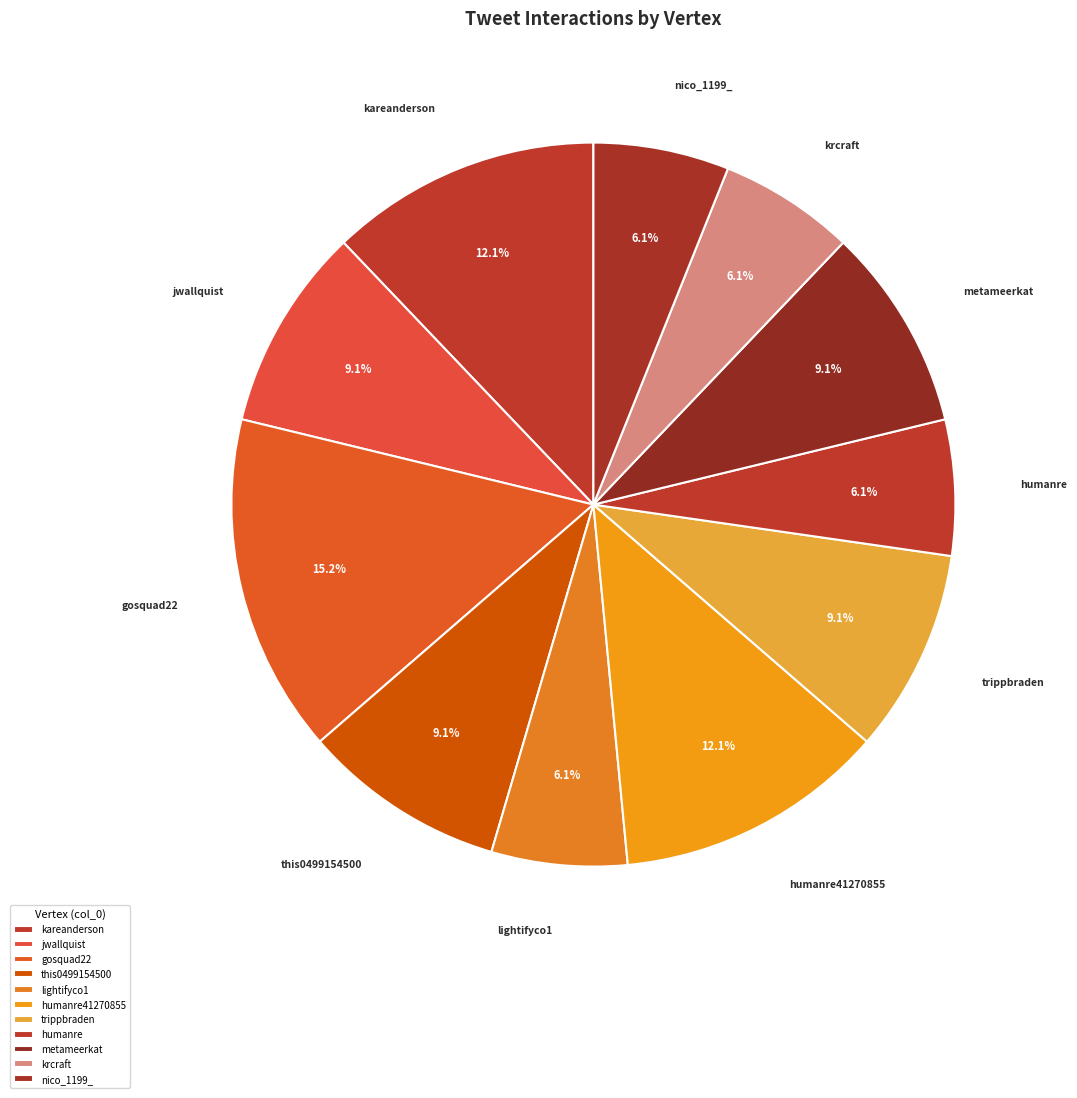

Which has a higher value, lightifyco1 or trippbraden?

trippbraden